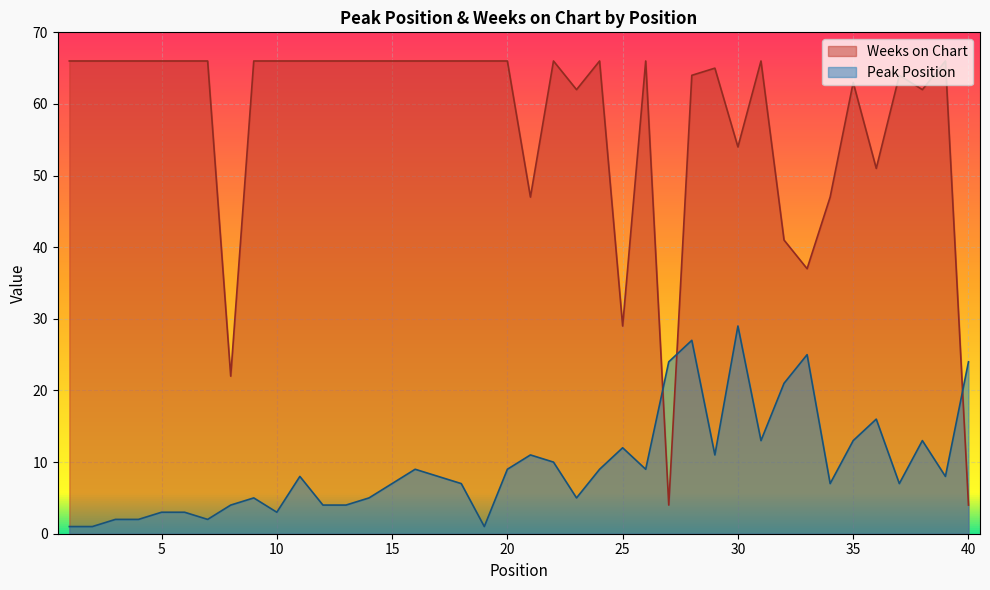

How many distinct data groups are displayed?

2